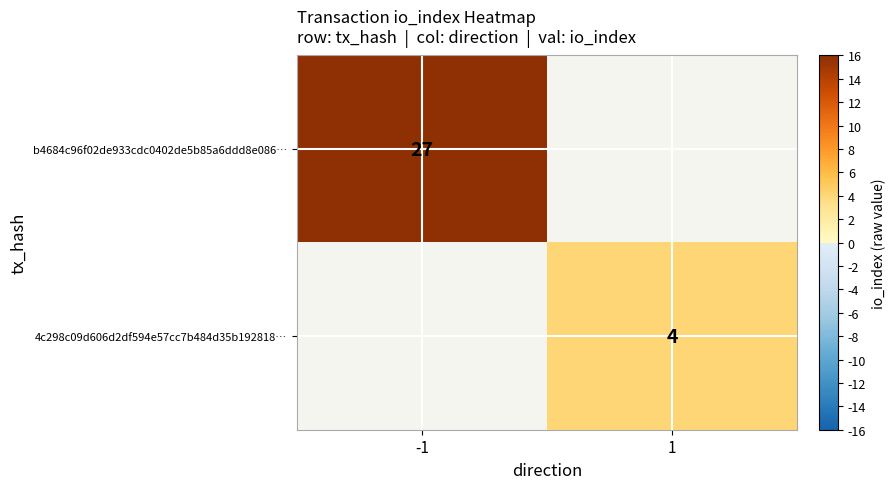

Is the value of b4684c96f02de933cdc0402de5b85a6ddd8e086… at -1 greater than the value of 4c298c09d606d2df594e57cc7b484d35b192818… at 1?

Yes